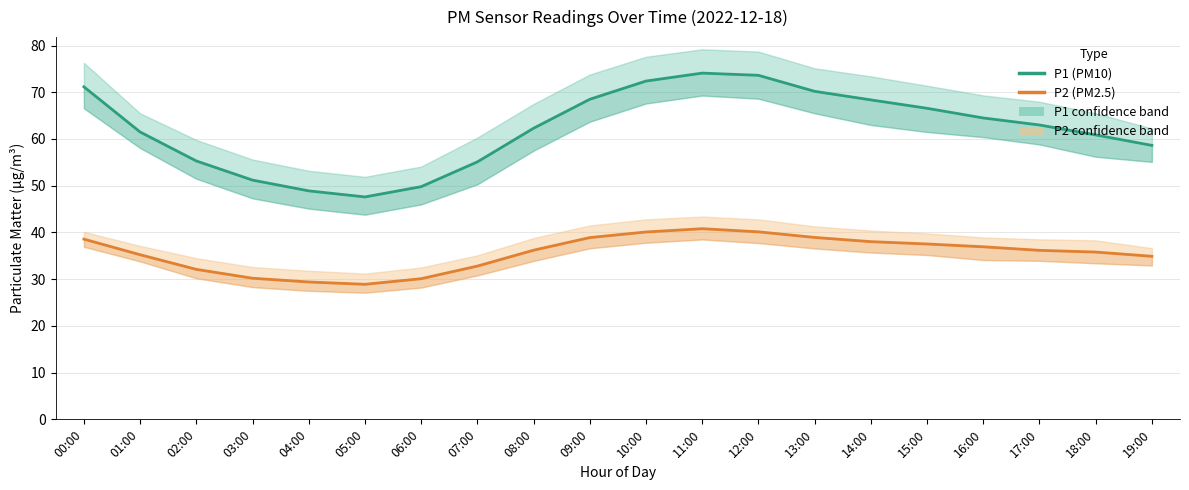

The P2 (PM2.5) series shows 6.9 at 05:00. True or false?

False